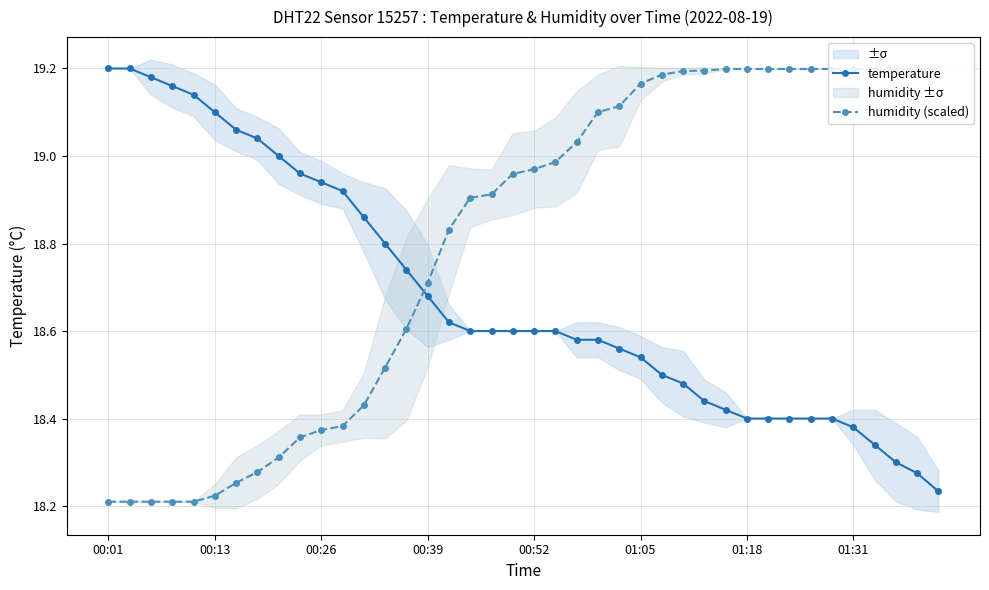

How many categories are shown in the chart?

40